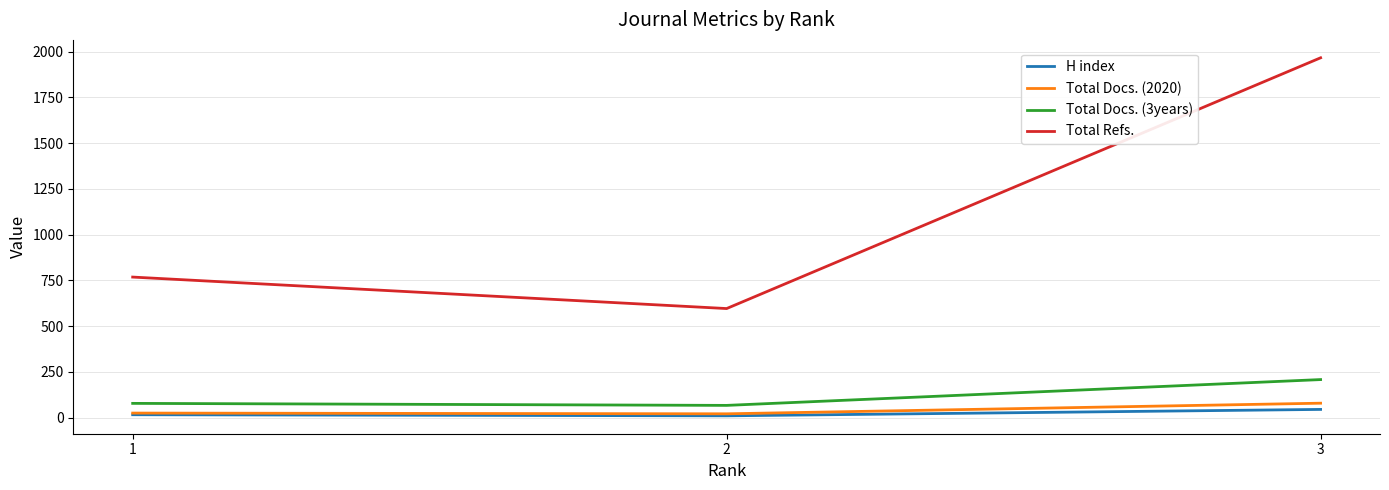

Is it true that Total Docs. (3years) equals 78 at 1?

True